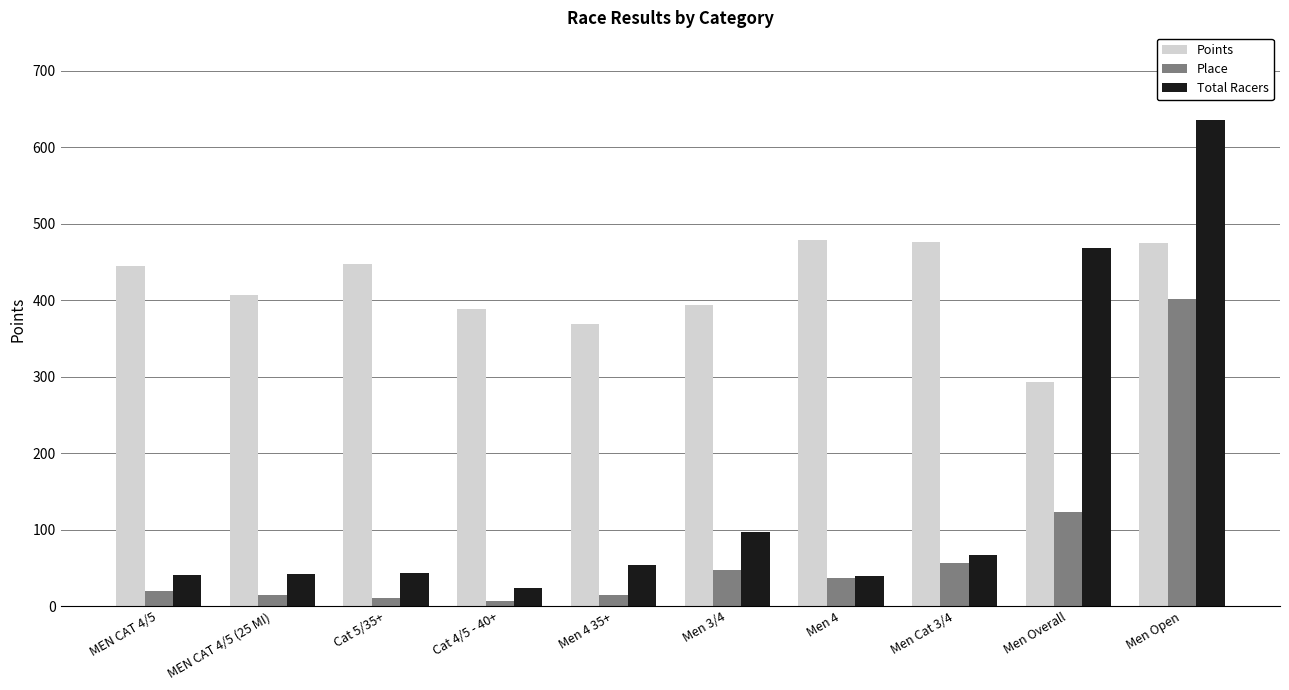

What position from the left is Men 4?

7